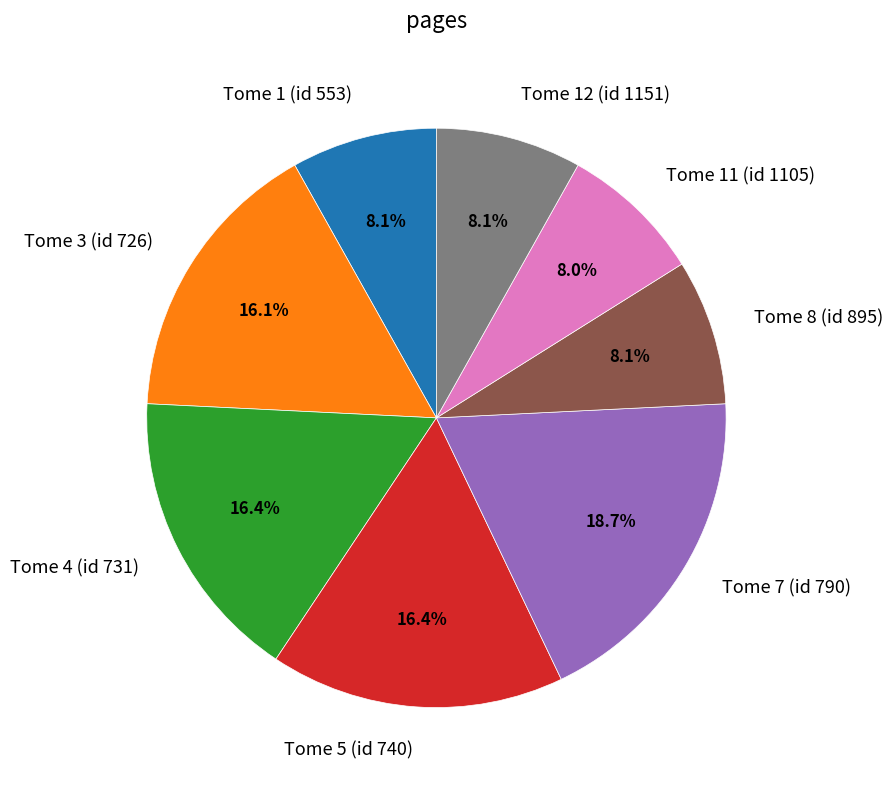

What percentage is NOT represented by Tome 7 (id 790)?

81.3%